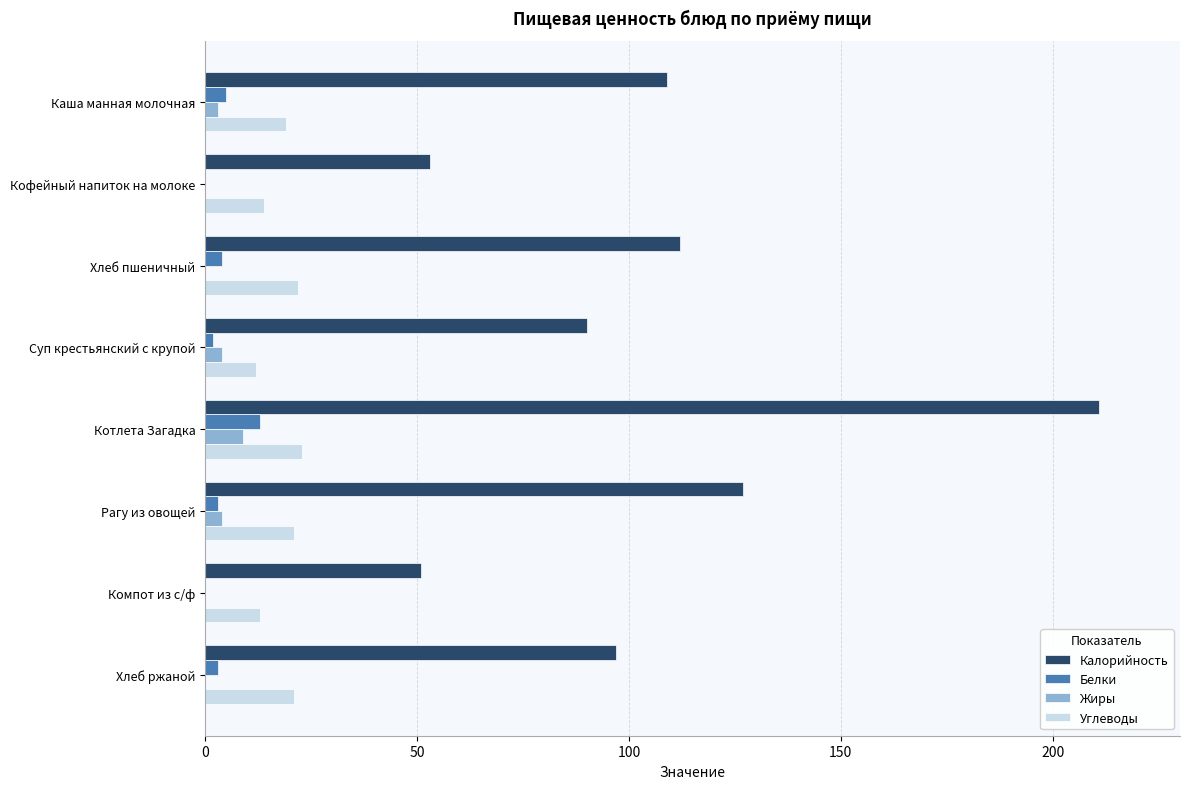

Count the number of data series in this chart.

4